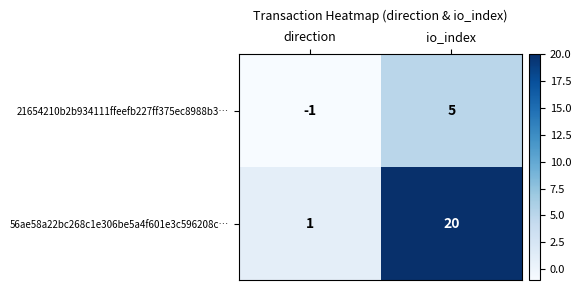

At which category is the sum across all series the highest?

io_index